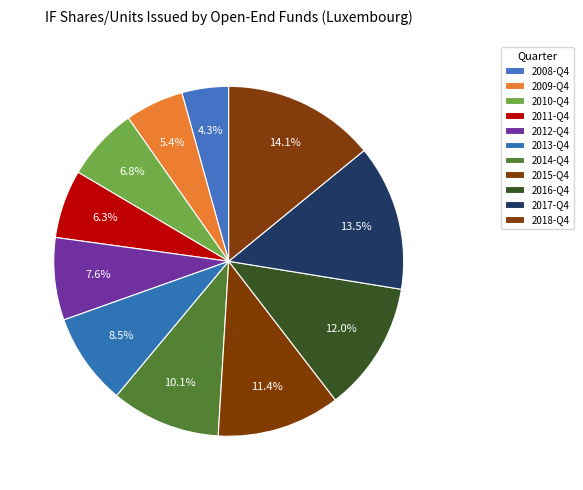

What is the smallest slice in the pie chart?

2008-Q4